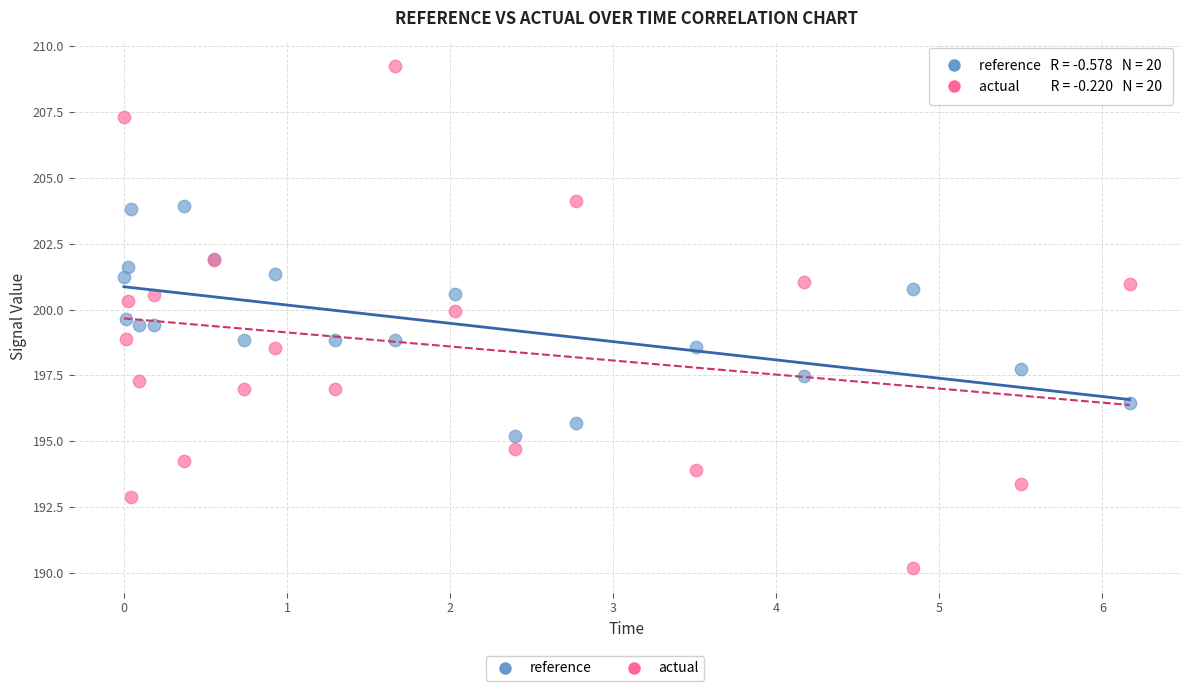

Which series reaches the minimum Y coordinate?

actual